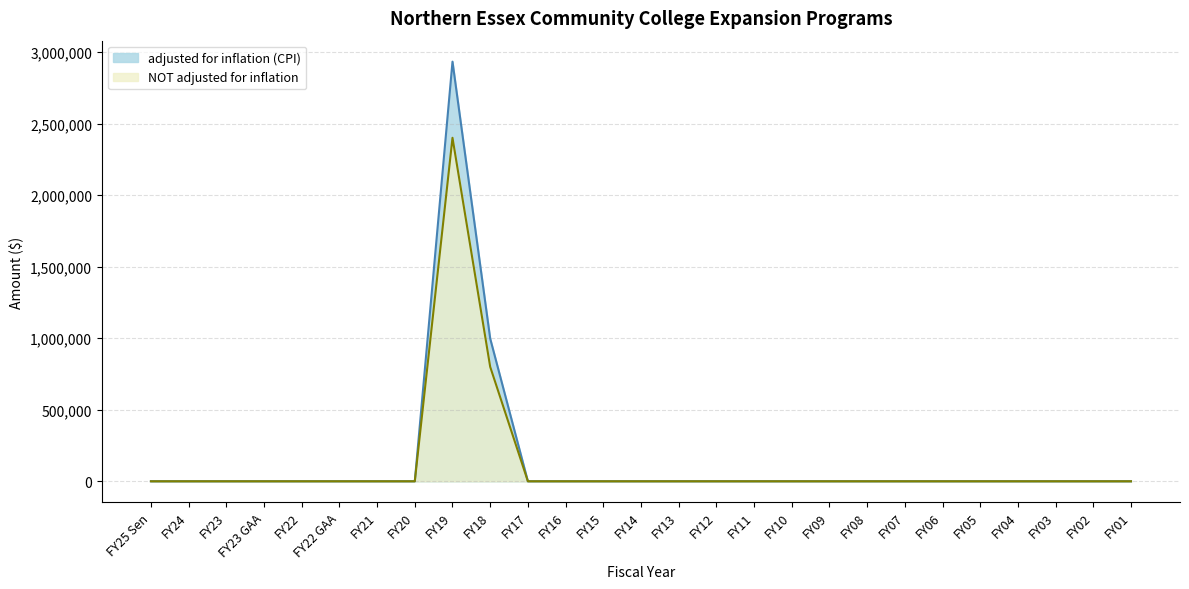

Where is NOT adjusted for inflation nearest to the value 1200091?

FY18